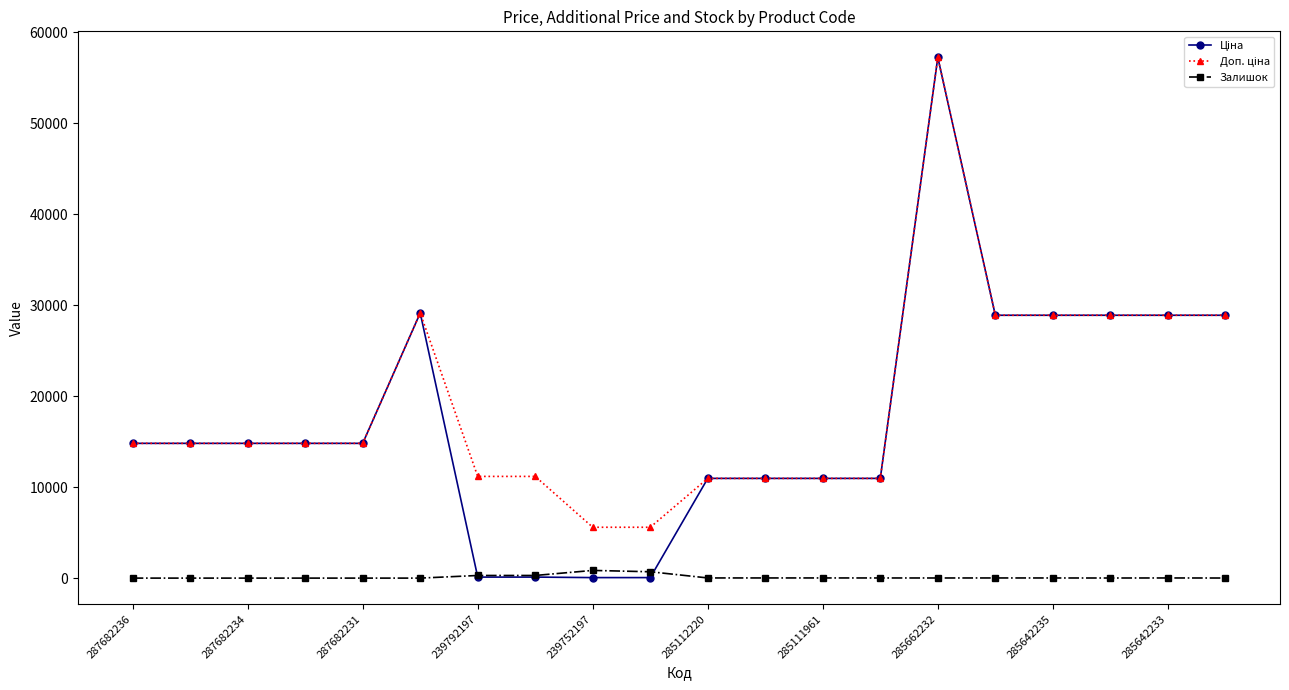

How many data points in Залишок are less than 15?

10